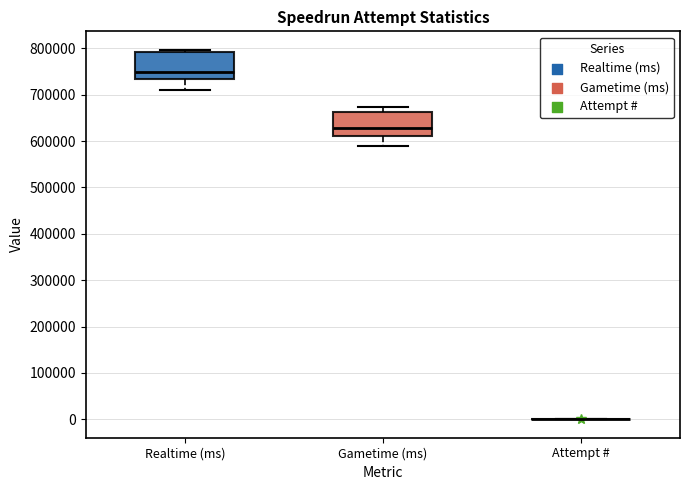

Reading left to right, transcribe this box plot: for each box, give where its median line is, the range the box spans, and where its two whiskers end, as read against the y-axis. The values are not printed on the chart, so give them approximately, as read against the axis.

Realtime (ms): median 750000, box 730000 to 790000, whiskers 710000 to 800000
Gametime (ms): median 630000, box 610000 to 660000, whiskers 590000 to 670000
Attempt #: box collapsed to a line at 0, whiskers 0 to 0